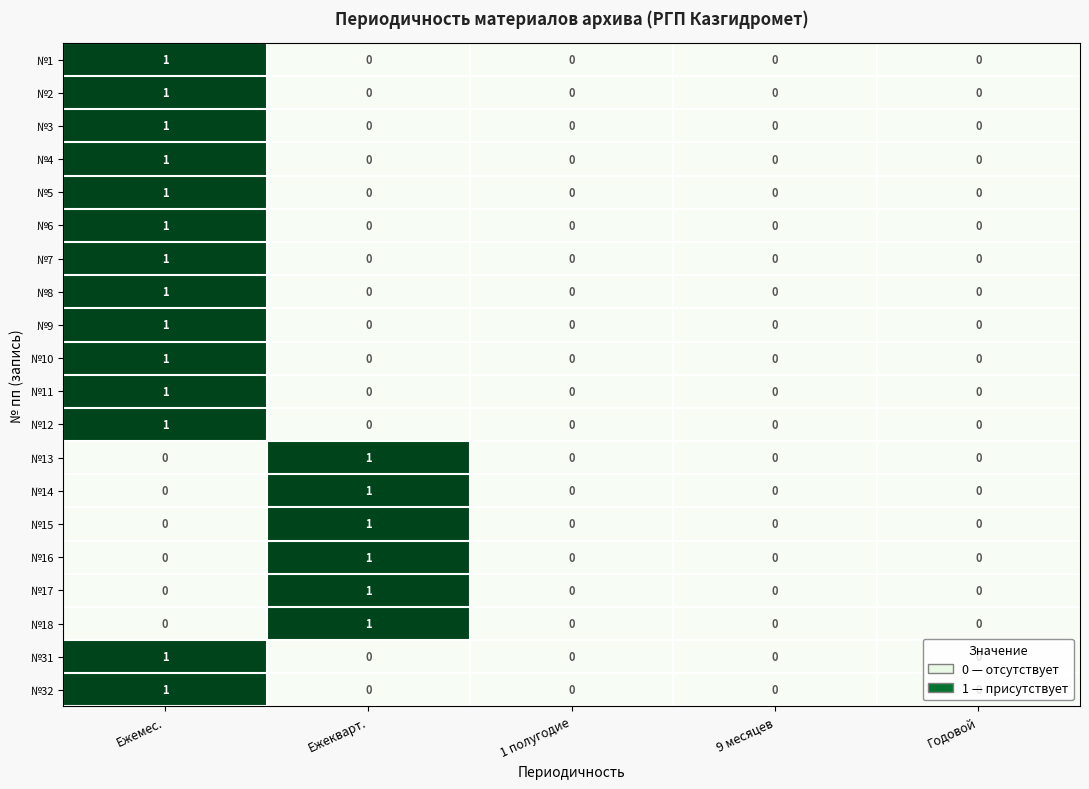

How many positive values does the №8 series have?

1